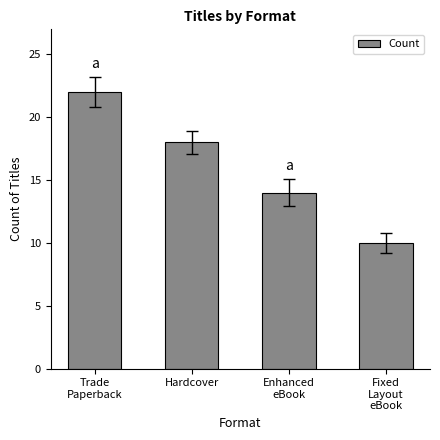

What is the change in value from Trade
Paperback to Hardcover?

-4